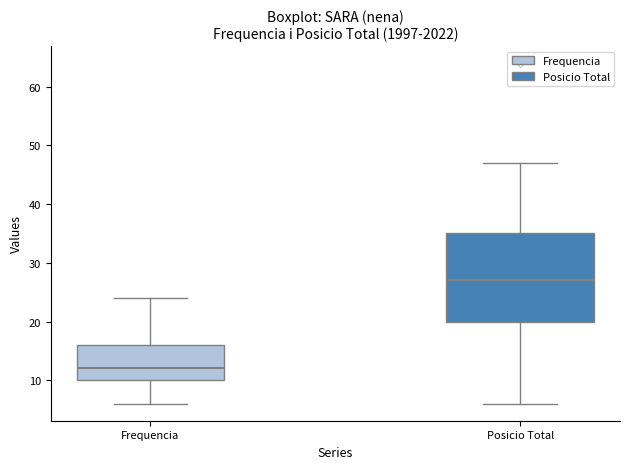

Reading left to right, transcribe this box plot: for each box, give where its median line is, the range the box spans, and where its two whiskers end, as read against the y-axis. The values are not printed on the chart, so give them approximately, as read against the axis.

Frequencia: median 12, box 10 to 16, whiskers 6 to 24
Posicio Total: median 27, box 20 to 35, whiskers 6 to 47